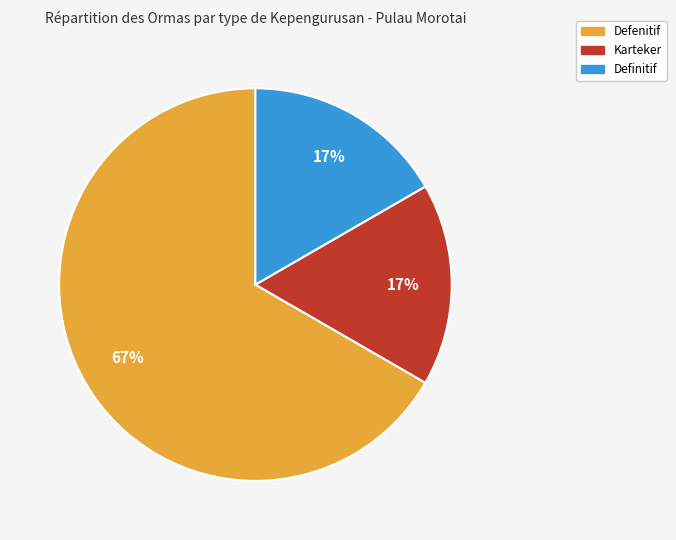

Does Karteker represent more than half of the total?

No